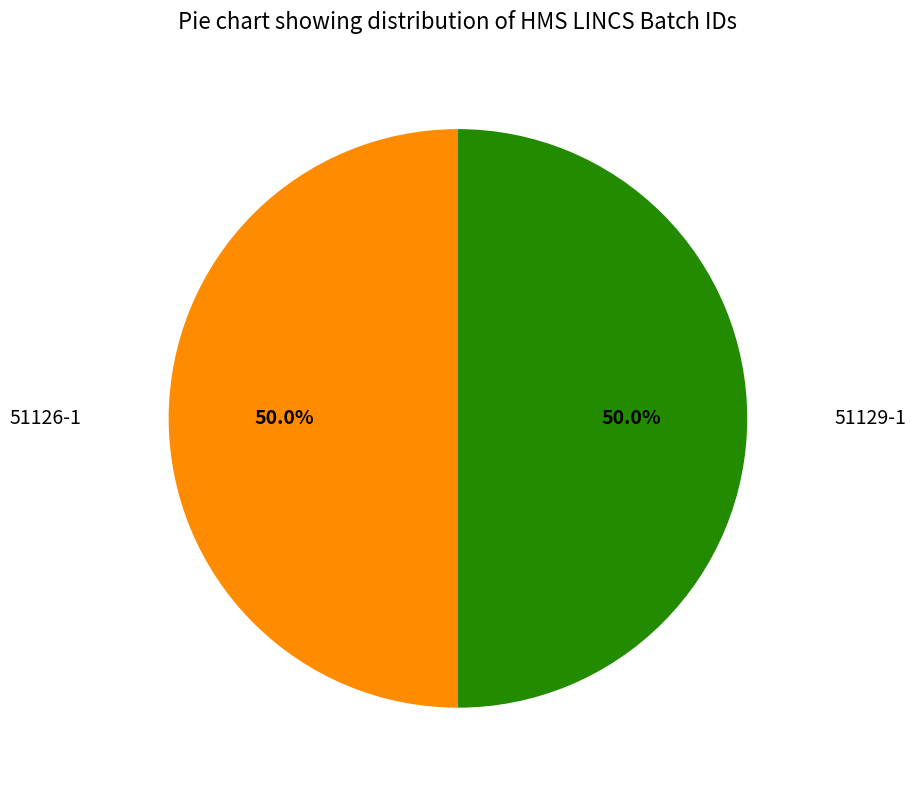

The 51129-1 slice represents 50% of the pie. True or false?

True